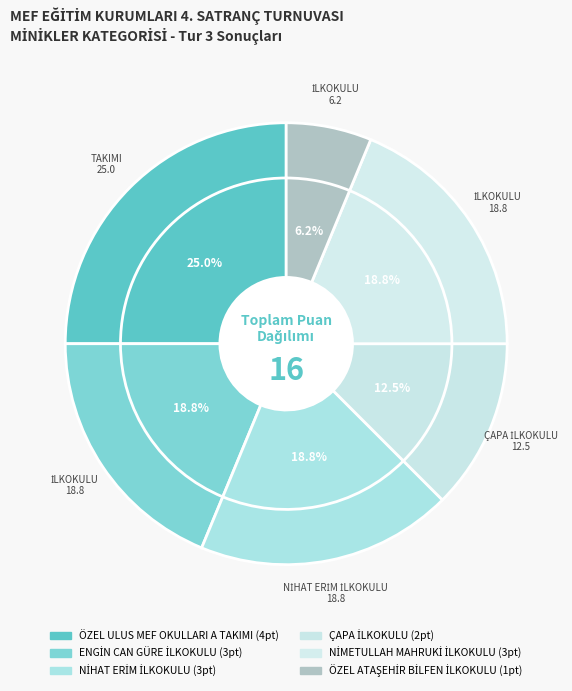

Is it true that ÖZEL ATAŞEHİR BİLFEN İLKOKULU is 1% of the pie?

False